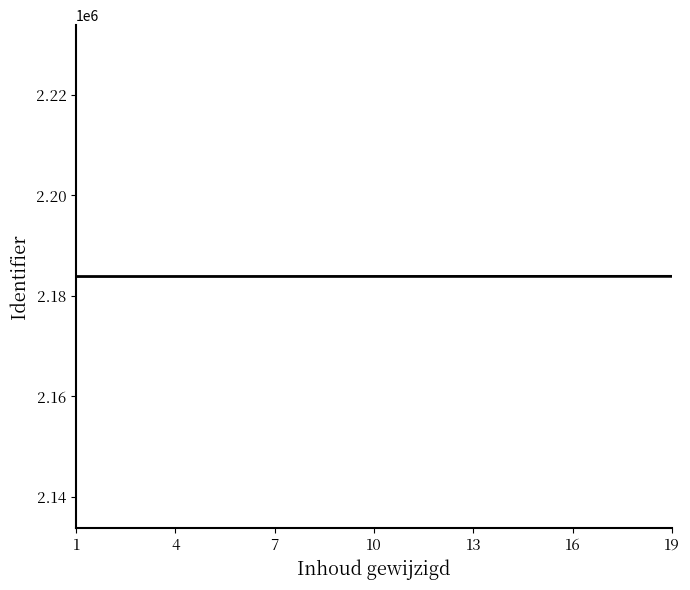

What is the smallest value displayed?

2183849